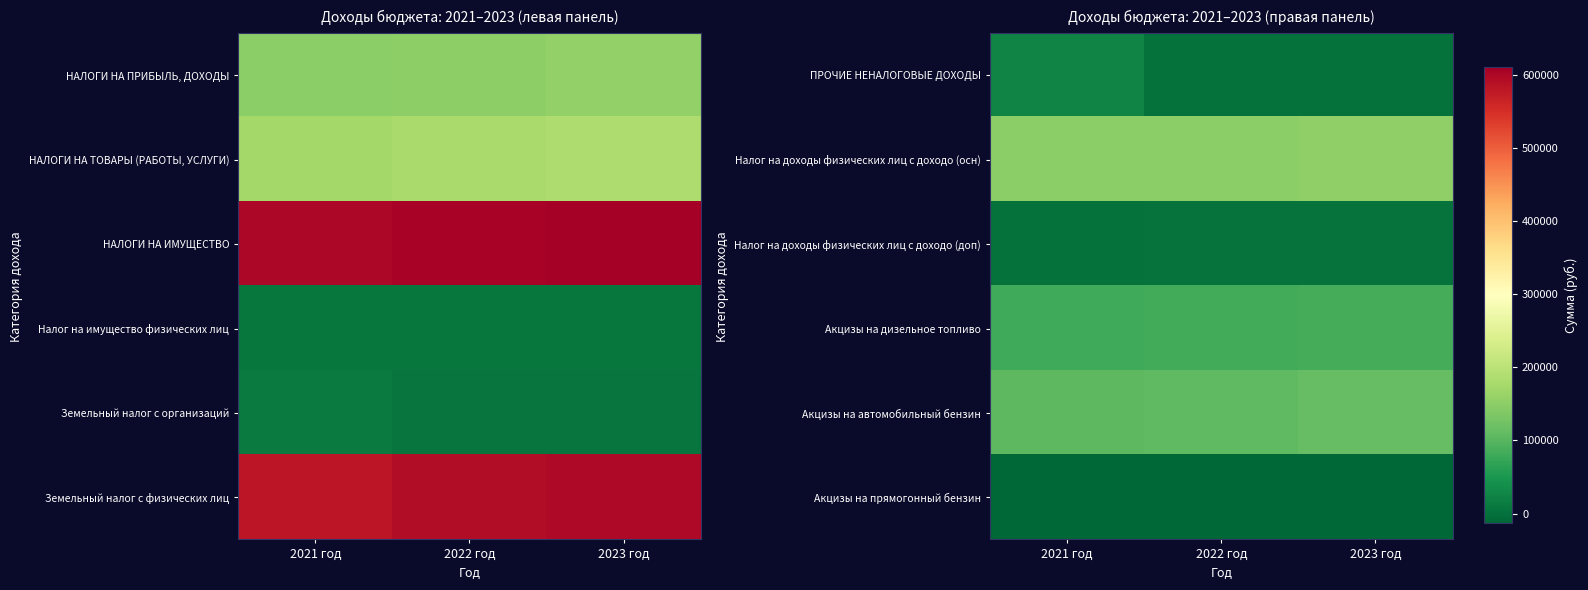

The value of Налог на доходы физических лиц с доходо (доп) at 2022 год is 820. True or false?

False